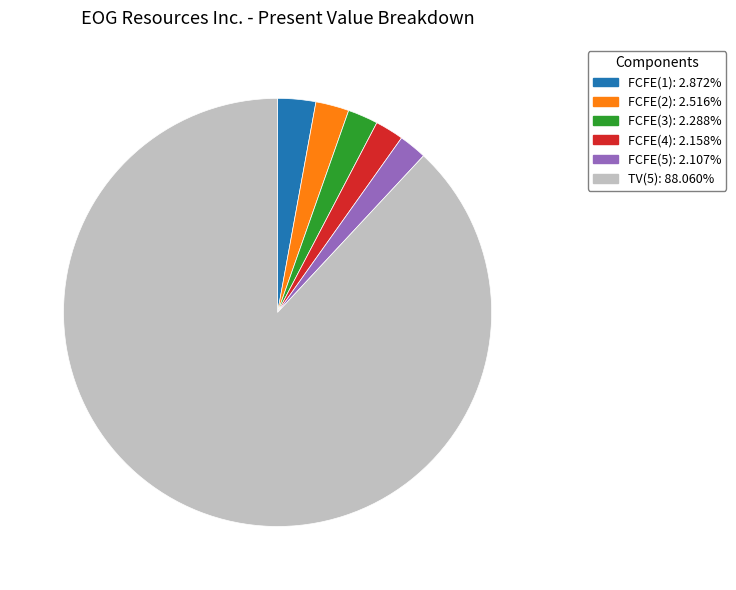

Is the sum of FCFE(3) and FCFE(2) greater than half?

No